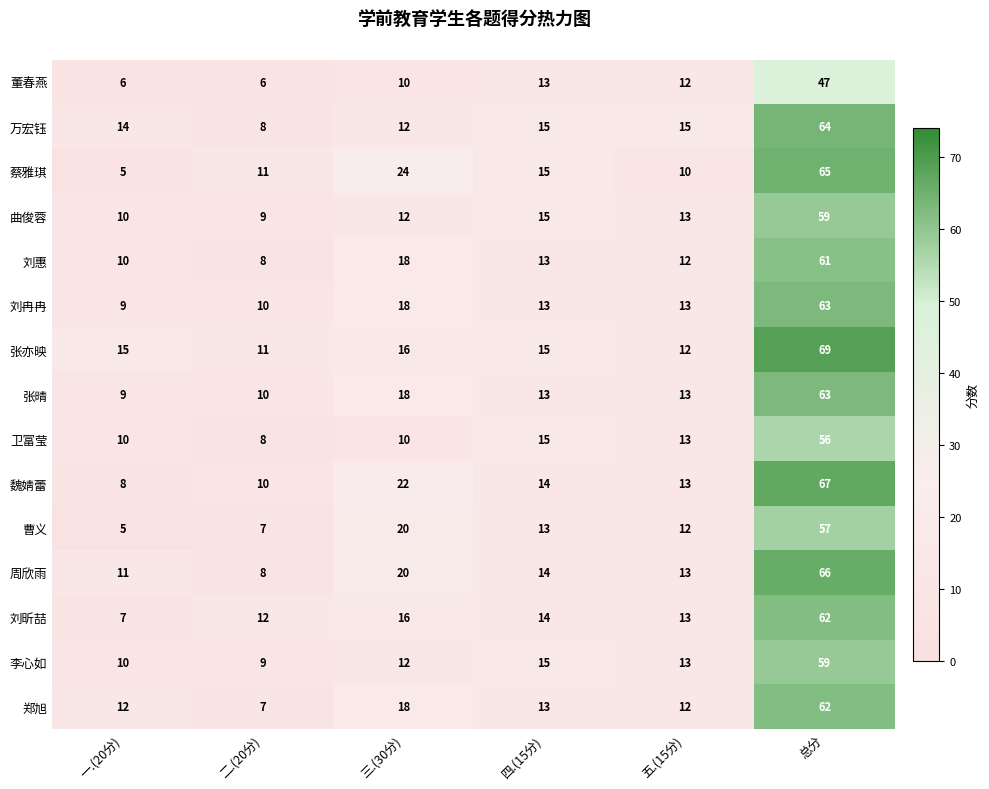

How many data points in 曲俊蓉 are less than 13?

3